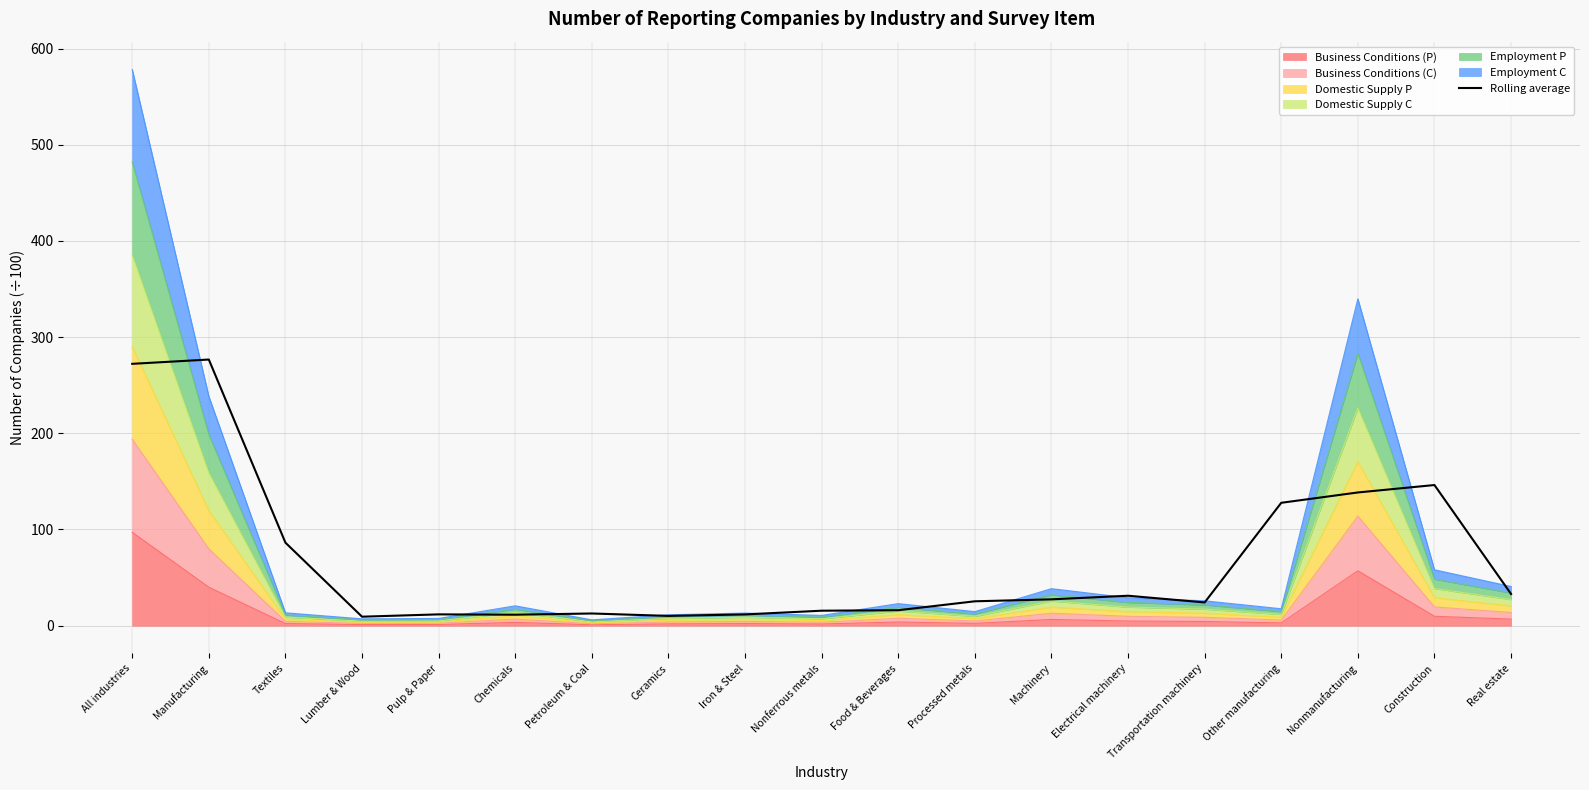

What value does the data have at Manufacturing?

276.7